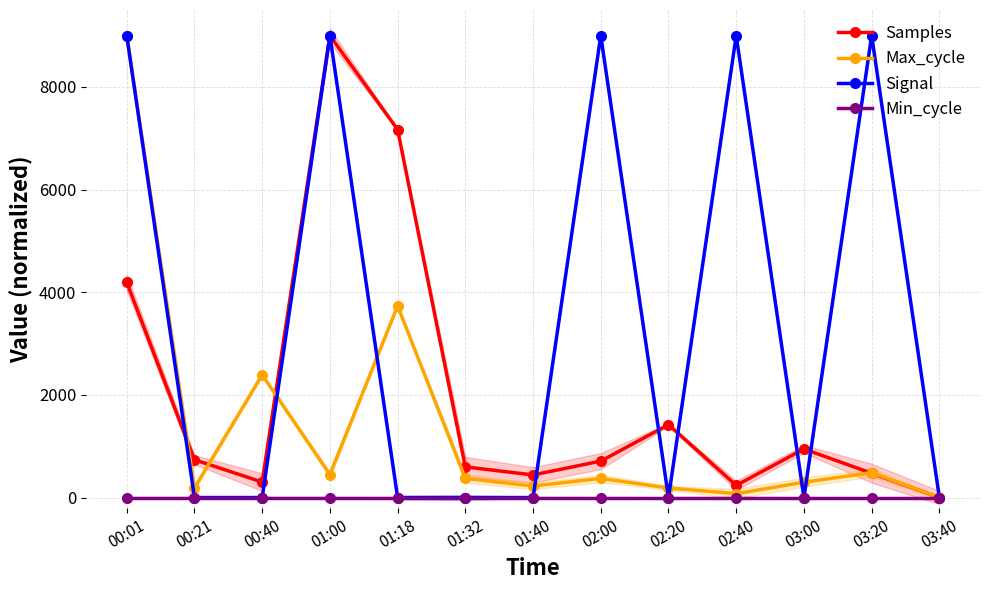

What value does the Samples series have at 02:40?

236.7